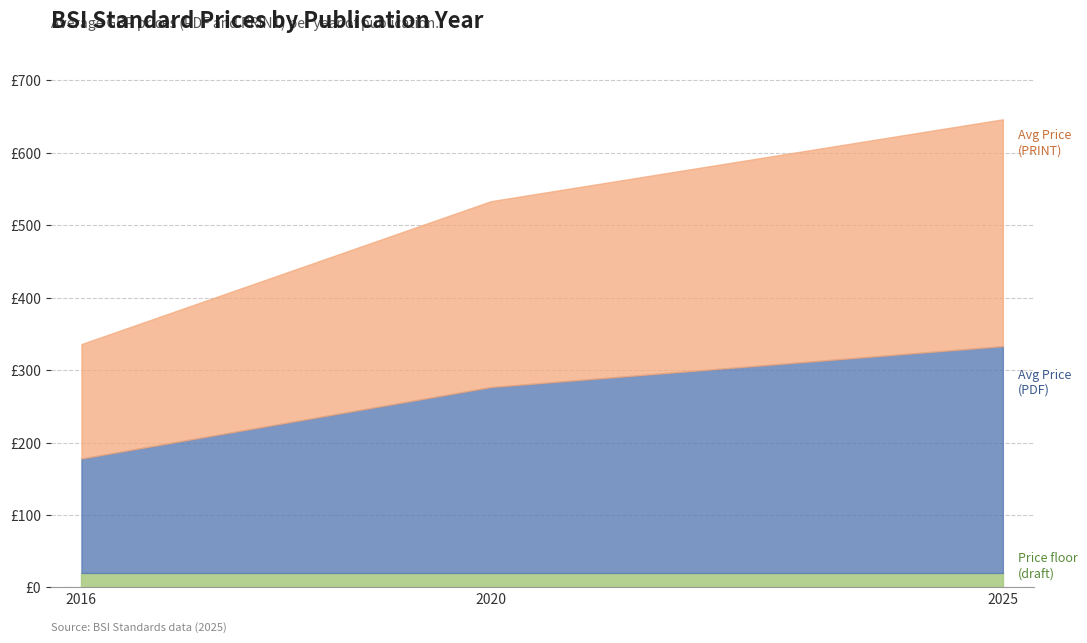

At how many categories does at least one series exceed 164?

7